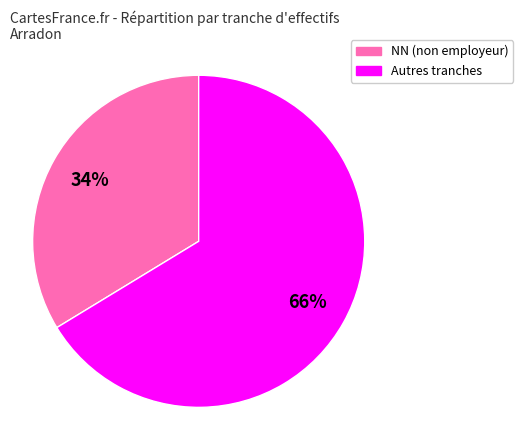

How many segments does this pie chart have?

2